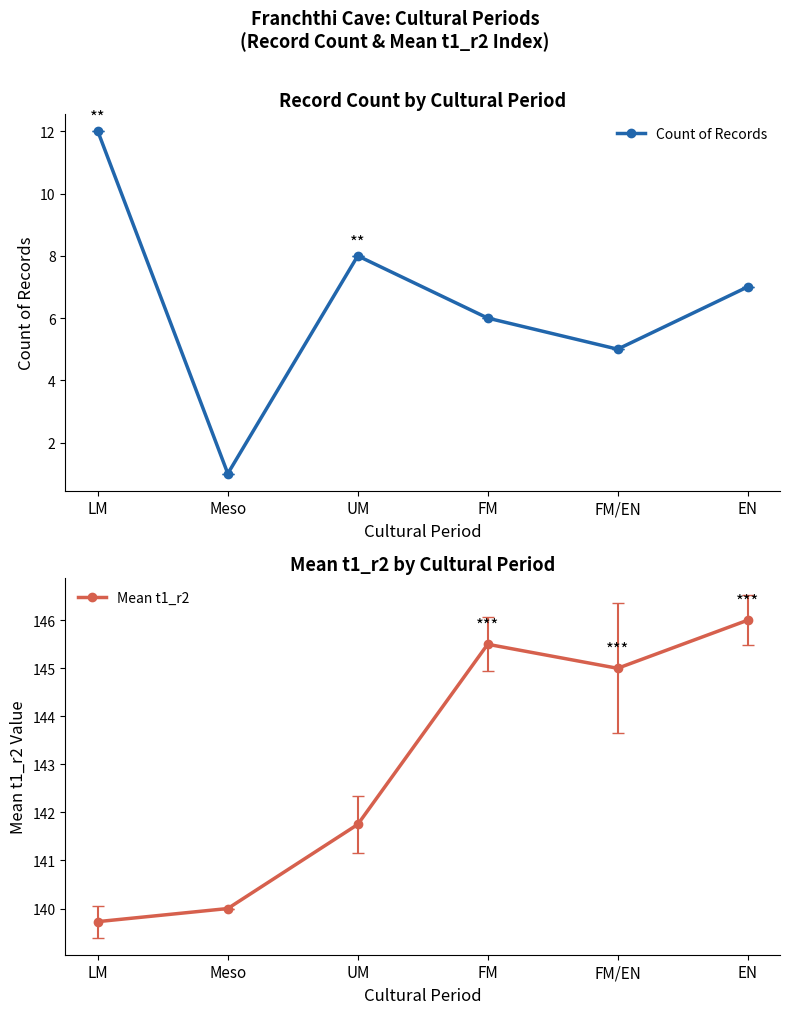

Where is Count of Records nearest to the value 6?

FM